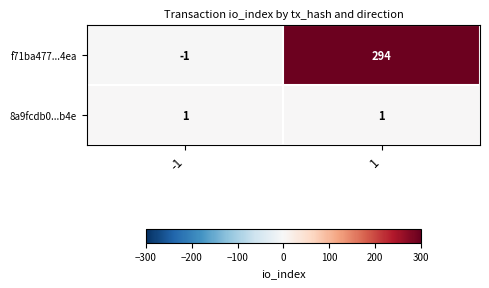

What is the spread (max minus min) of values at -1?

2